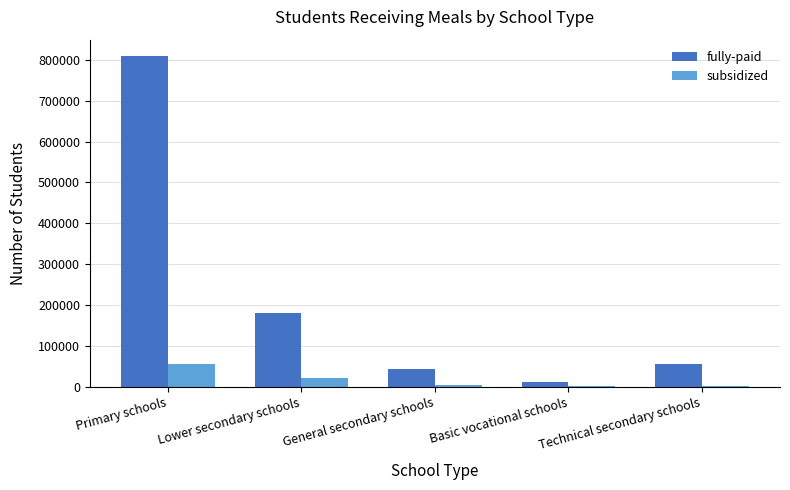

What is the sum of all fully-paid values?

1101074